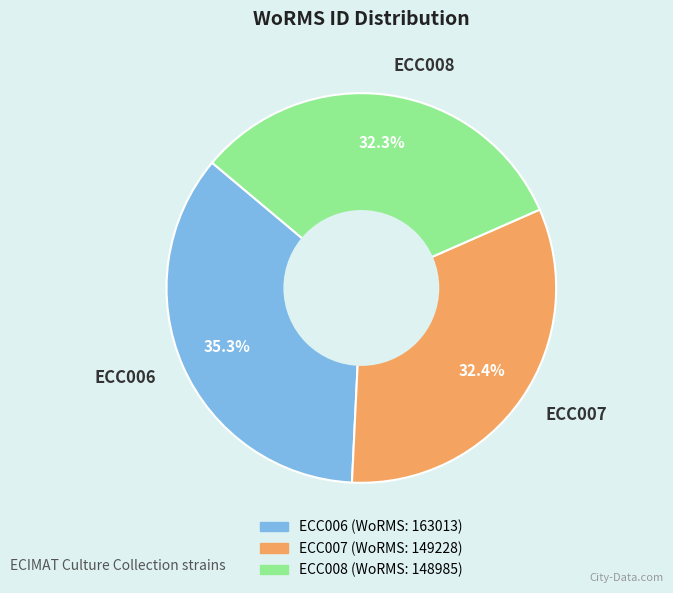

How many segments does this pie chart have?

3